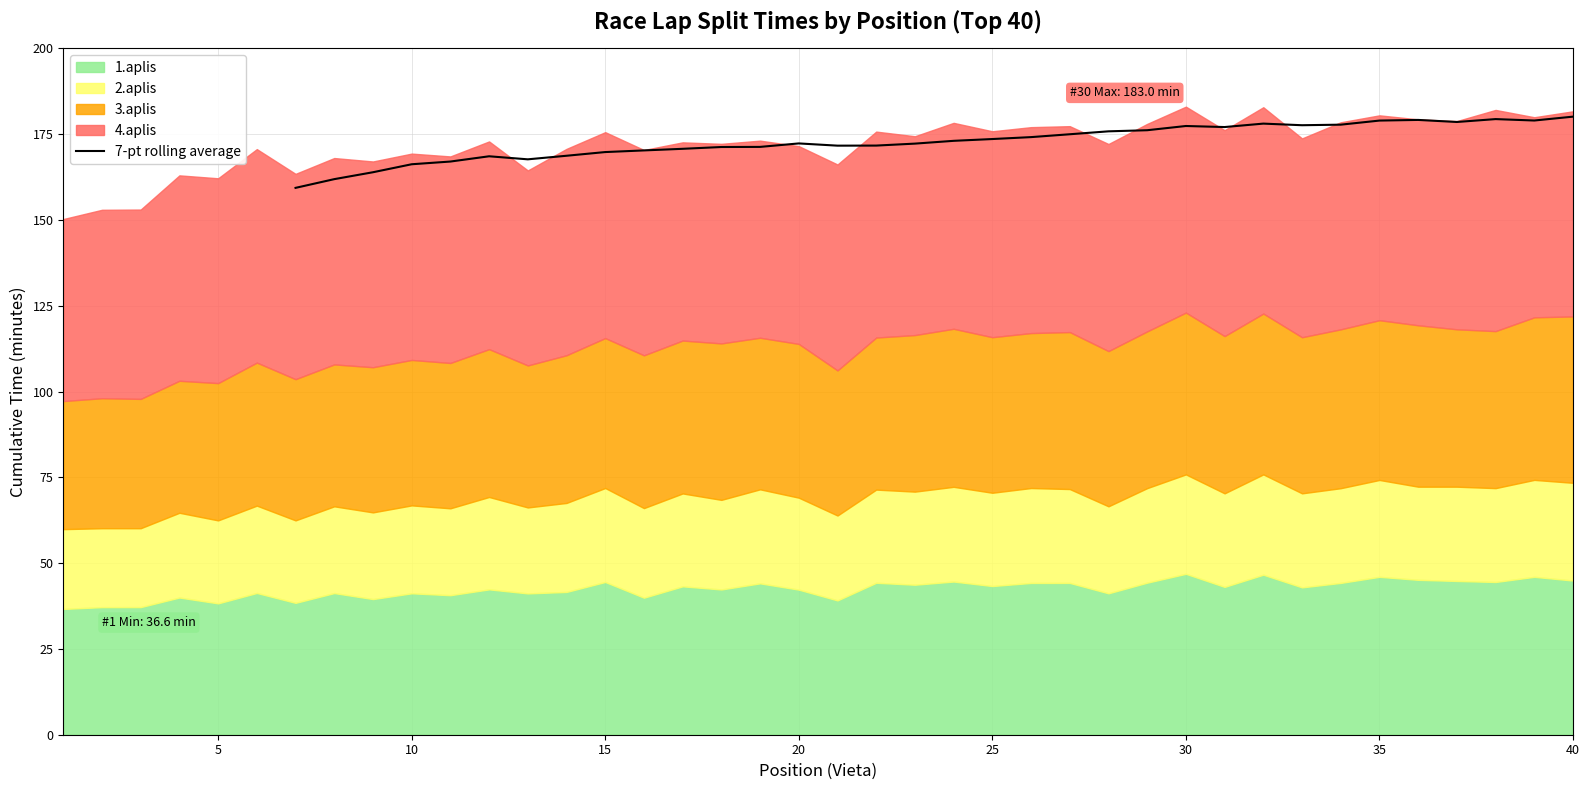

What is the minimum value for 7-pt rolling average?

159.3